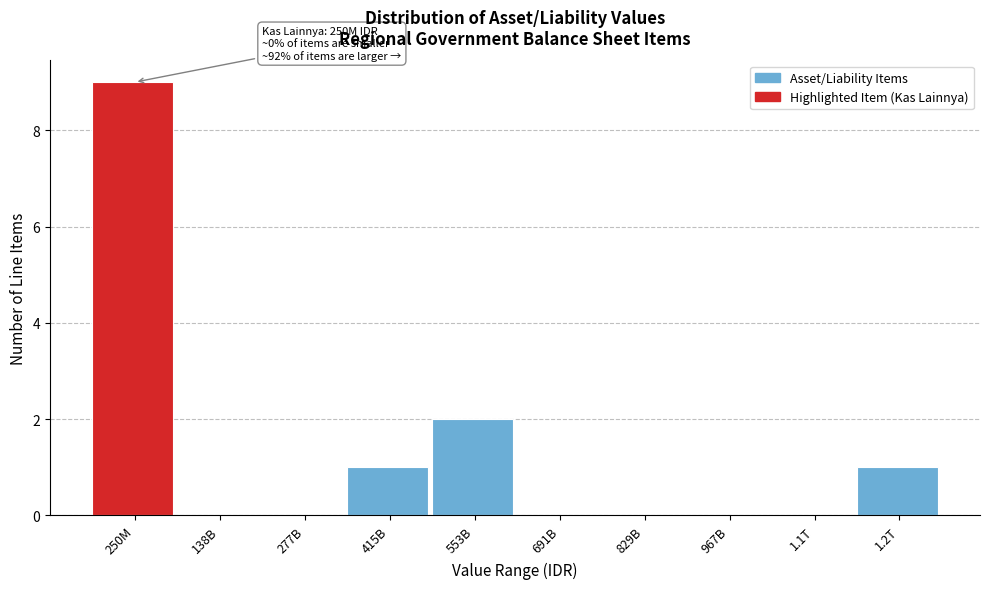

Reading right to left, what are all the values shown in this chart?

1.2T=1	1.1T=0	967B=0	829B=0	691B=0	553B=2	415B=1	277B=0	138B=0	250M=9